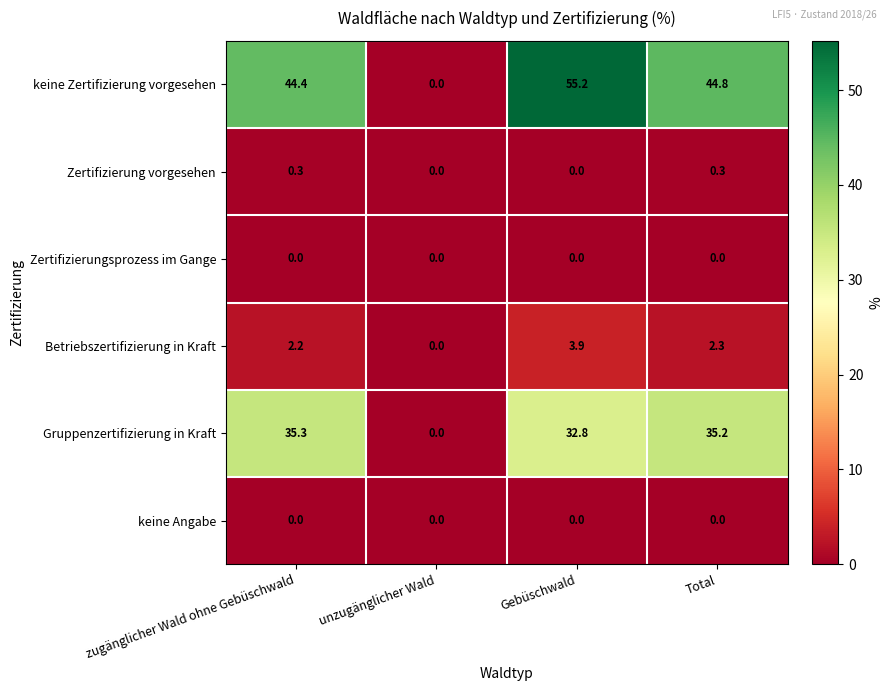

What is the greatest value displayed?

55.2